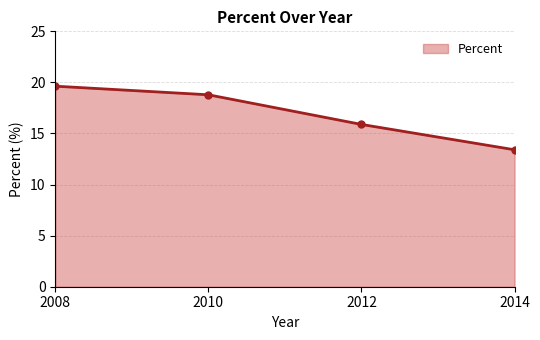

Approximately how many times larger is the value at 2008 compared to 2010?

1.0